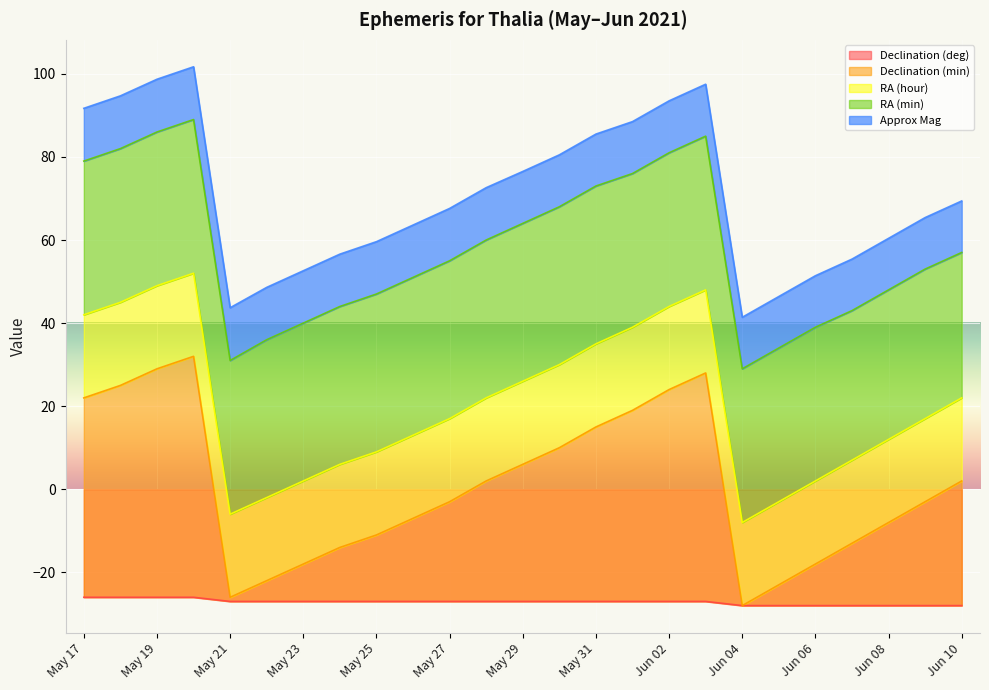

How many values in Declination (min) are above zero?

24